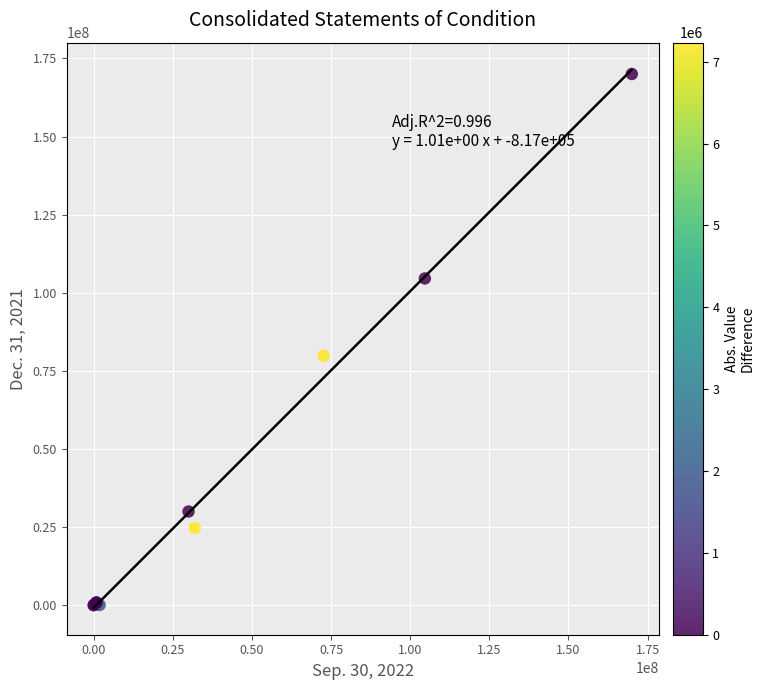

What Y value in the scatter plot is closest to 85000000?

79851169.0